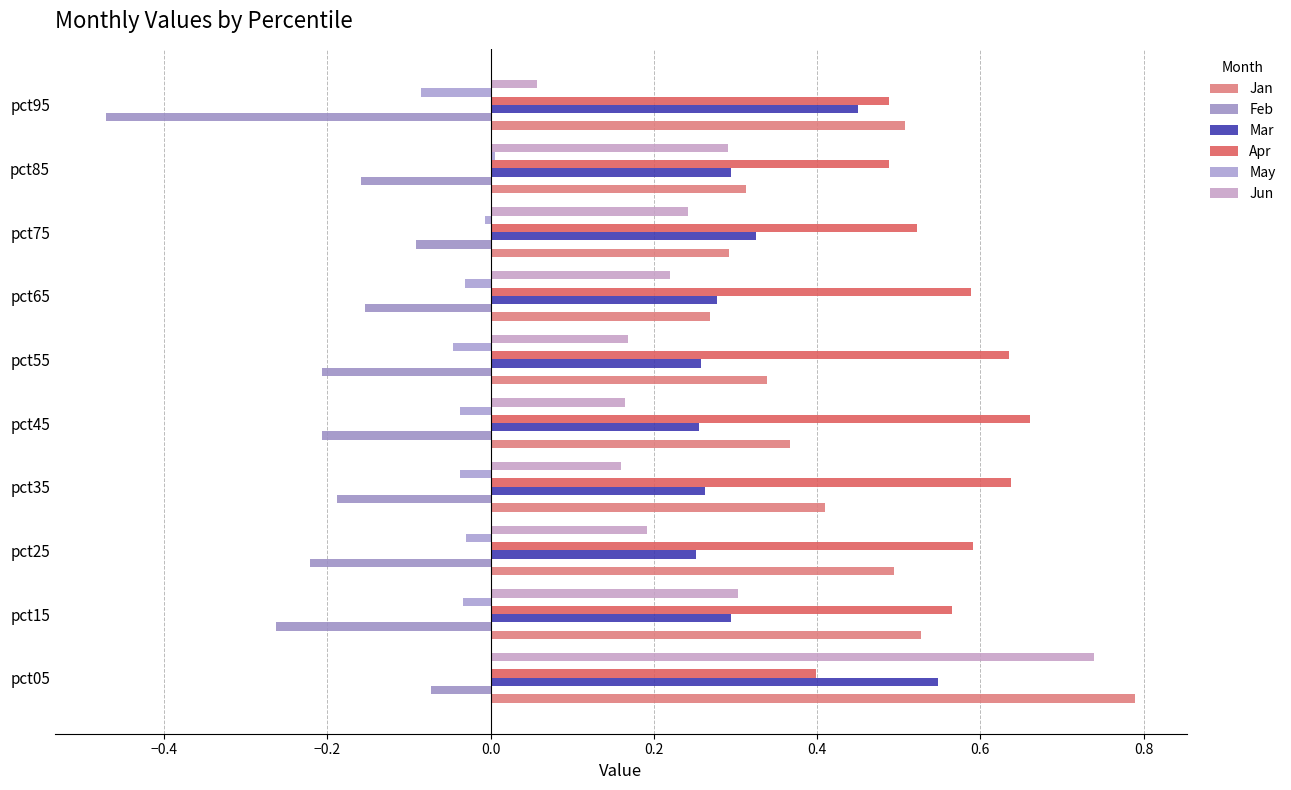

At which category is the sum across all series the highest?

pct05